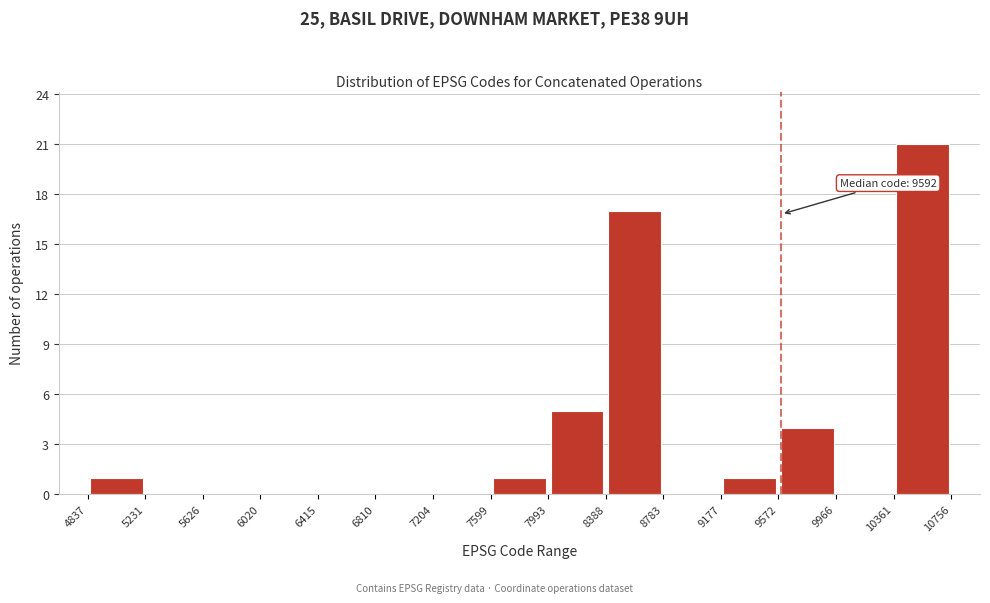

Which range on the x-axis has the tallest bar?

10361 to 10756